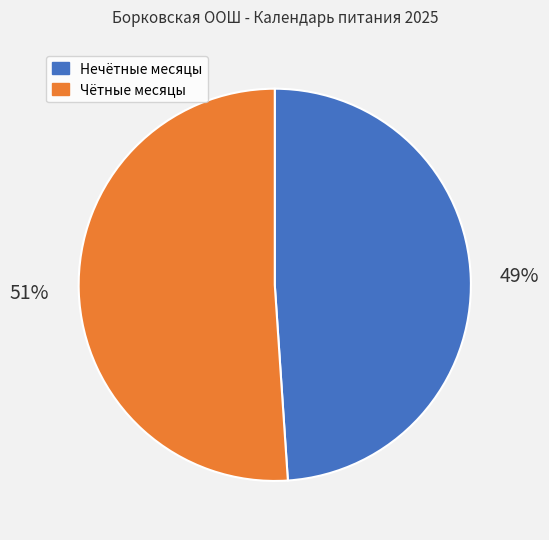

Is there a majority slice in this chart?

Yes